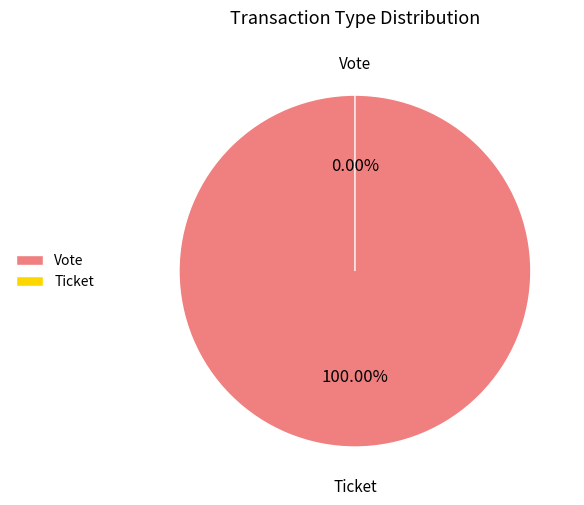

Between Vote (io_index=1) and Ticket (io_index=0), which is larger?

Vote (io_index=1)